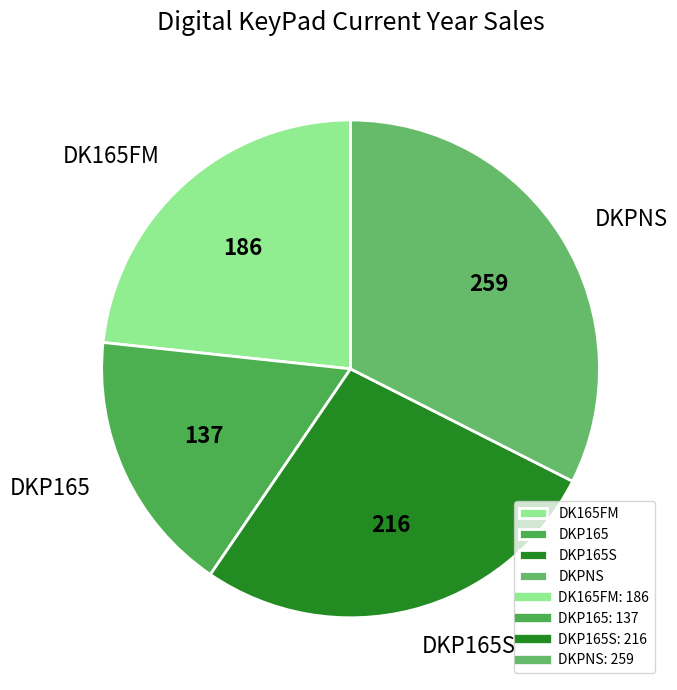

Approximately how many times larger is the value at DKP165S compared to DKP165?

1.6